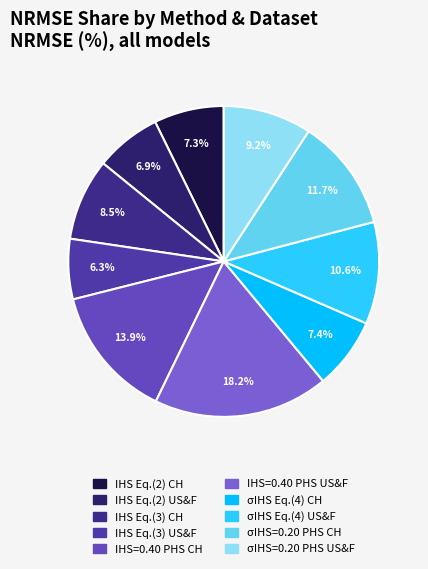

What is the ratio of the value at IHS Eq.(3) US&F to the value at σIHS=0.20 PHS CH?

0.5